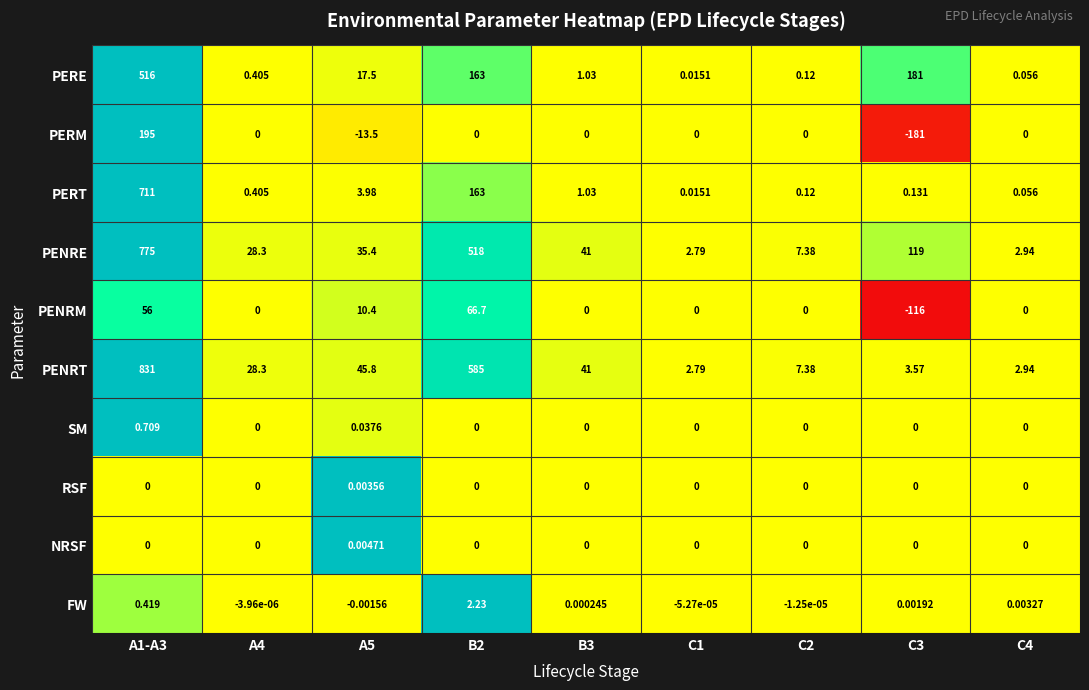

Which series has the largest total across all categories?

PENRT